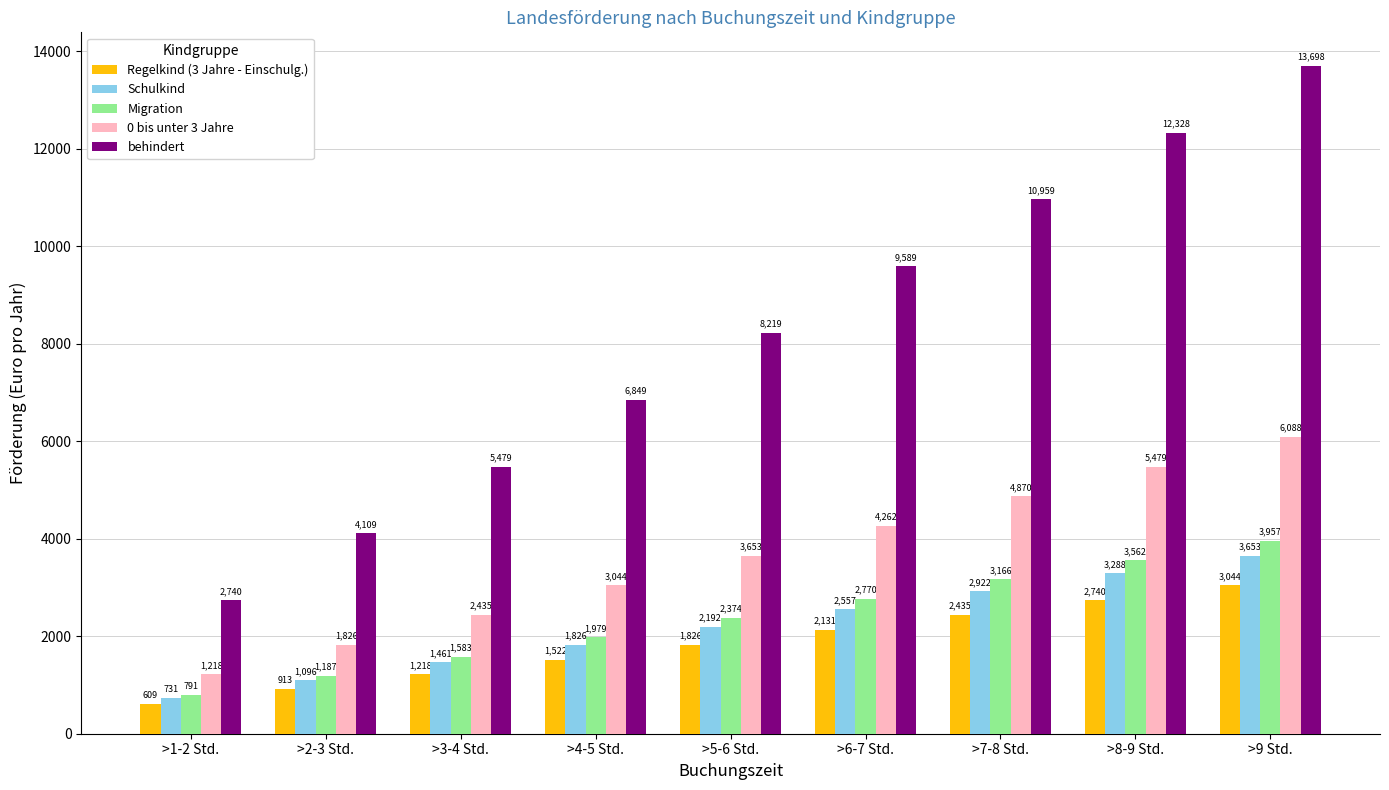

What is the label of the 3rd bar from the right?

>7-8 Std.